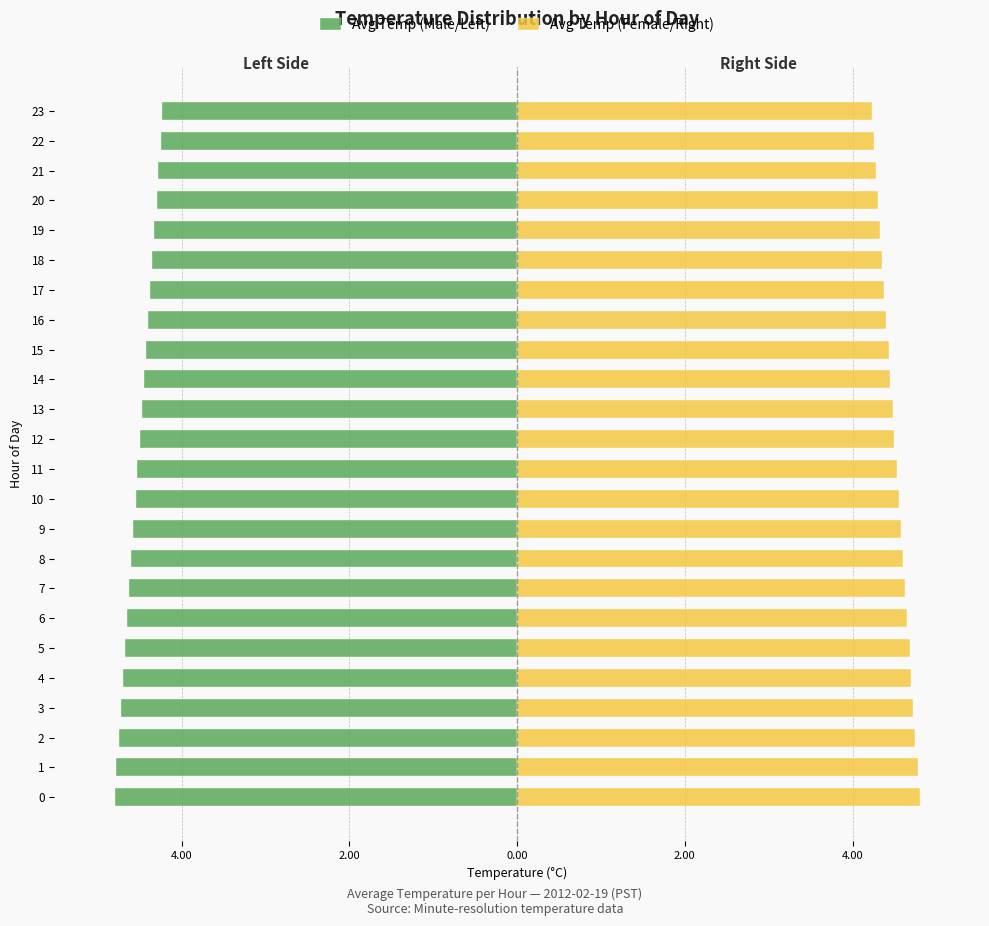

Which series changed the most between 4 and 10?

Avg Temp (Male/Left)